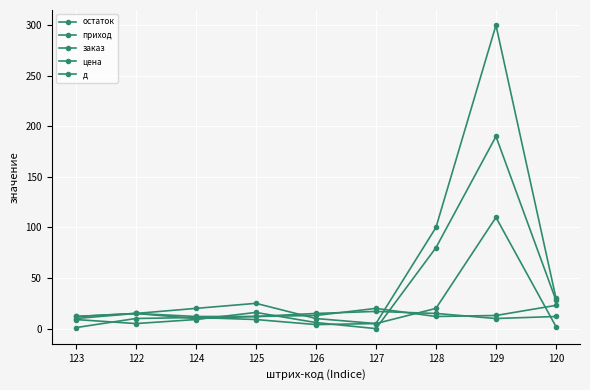

How many values in the остаток series are below 9?

4